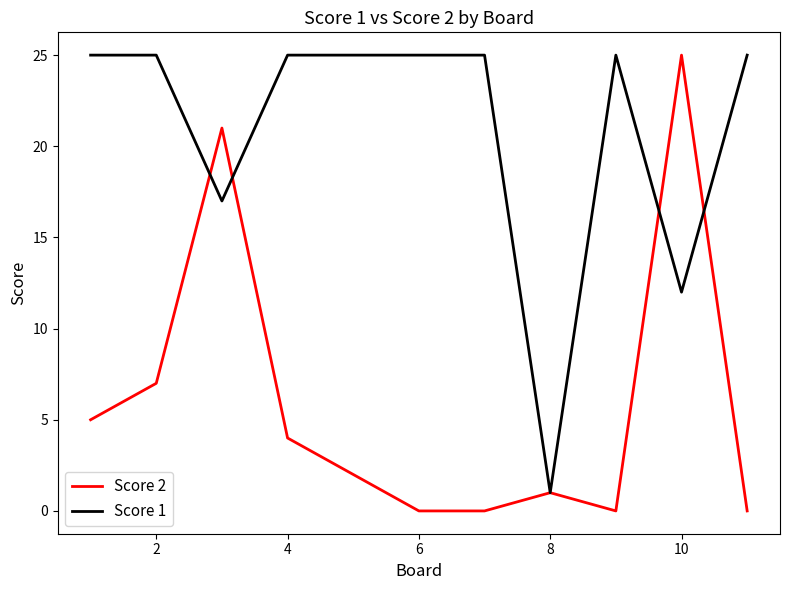

List the series in order of their overall mean, lowest first.

Score 2, Score 1